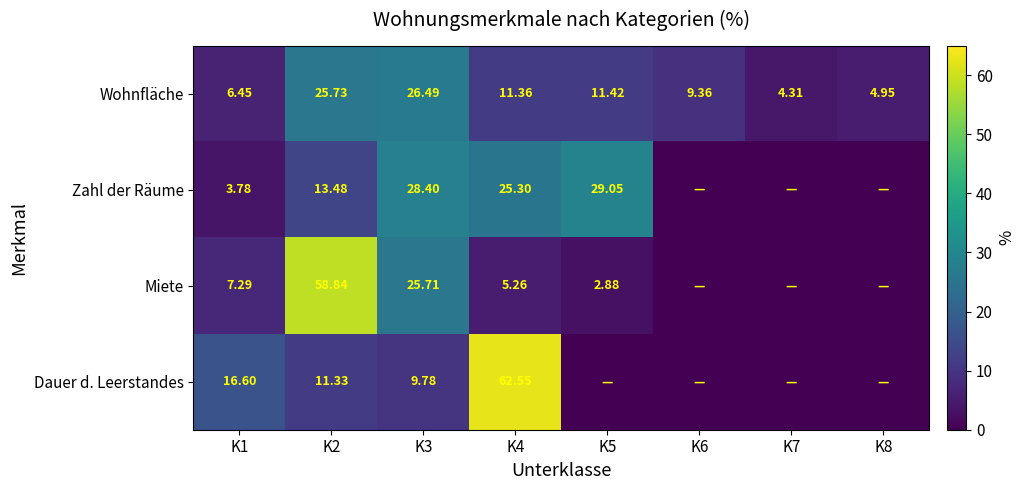

Between K1 and K2, which series saw the biggest shift?

Miete